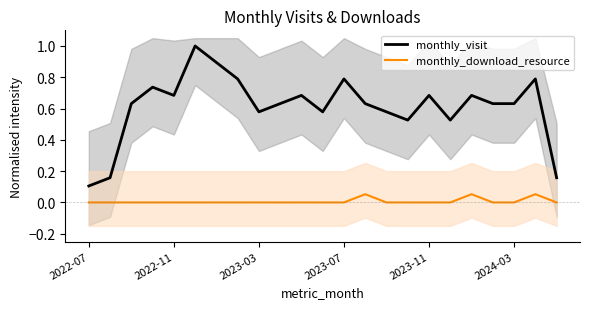

How many lines are shown in the chart?

2